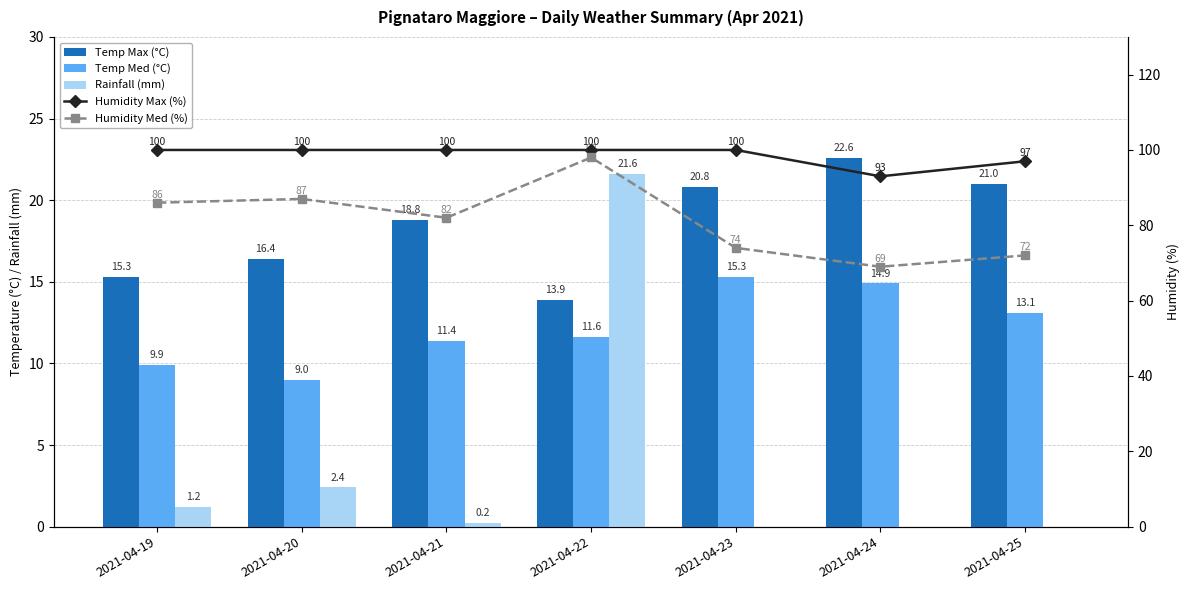

At which category is the sum across all series the highest?

2021-04-22